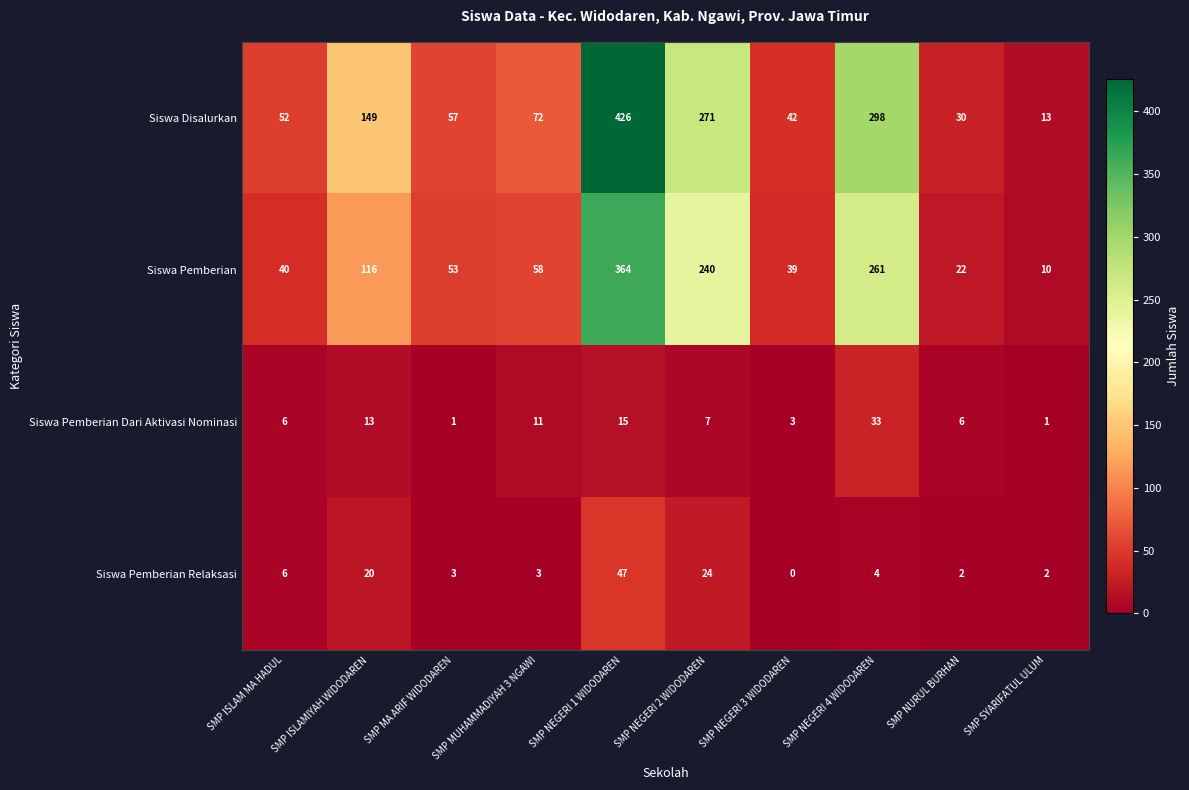

Which series has the largest total across all categories?

Siswa Disalurkan